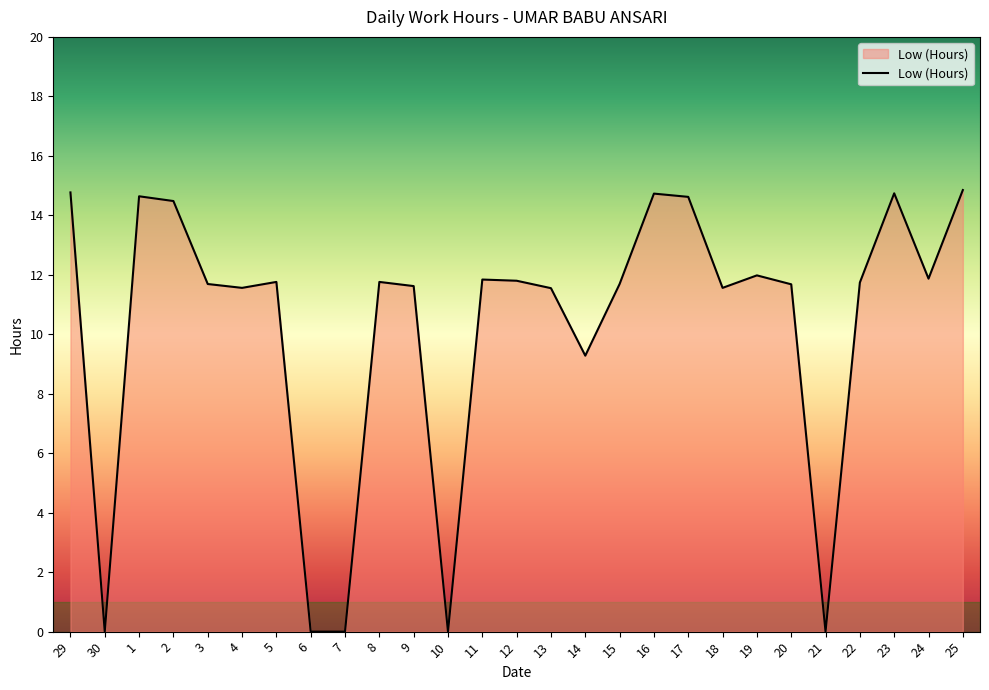

What position from the right is 21?

5